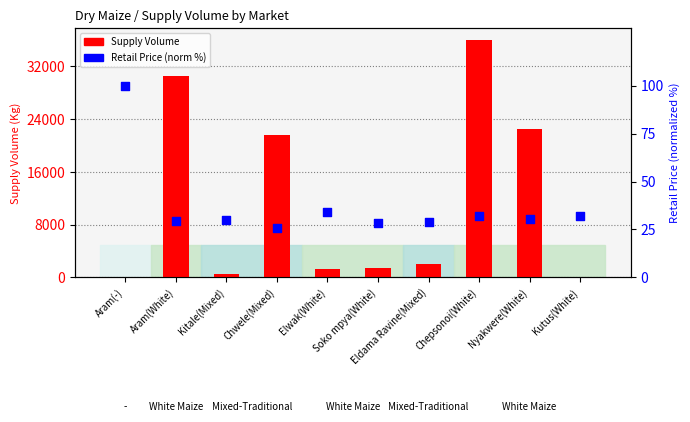

What is the total value across all series at Chepsonoi(White)?

36032.1